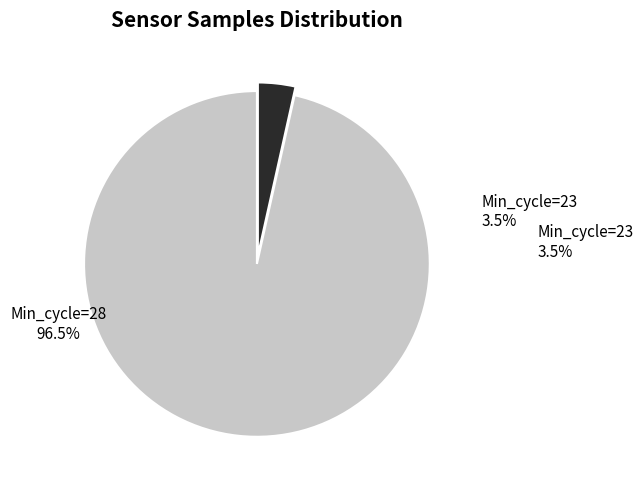

Rank the categories by value from lowest to highest.

Min_cycle=23, Min_cycle=28